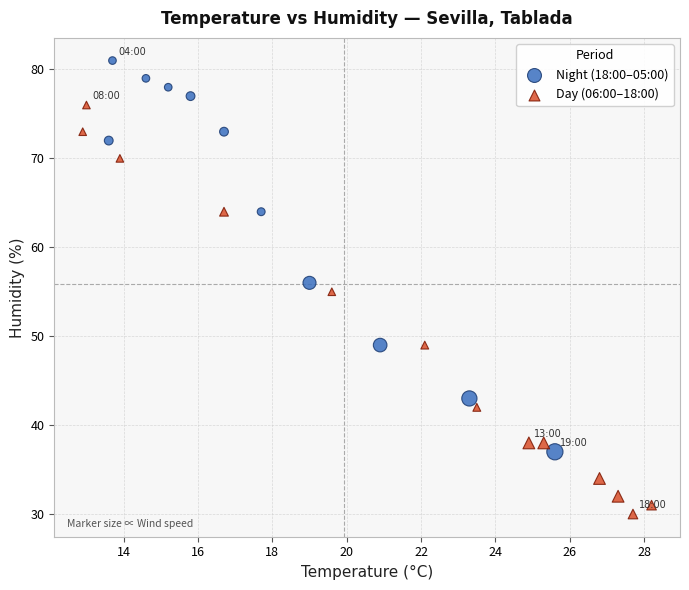

Which series contains the highest Y value?

Night (18:00–05:00)